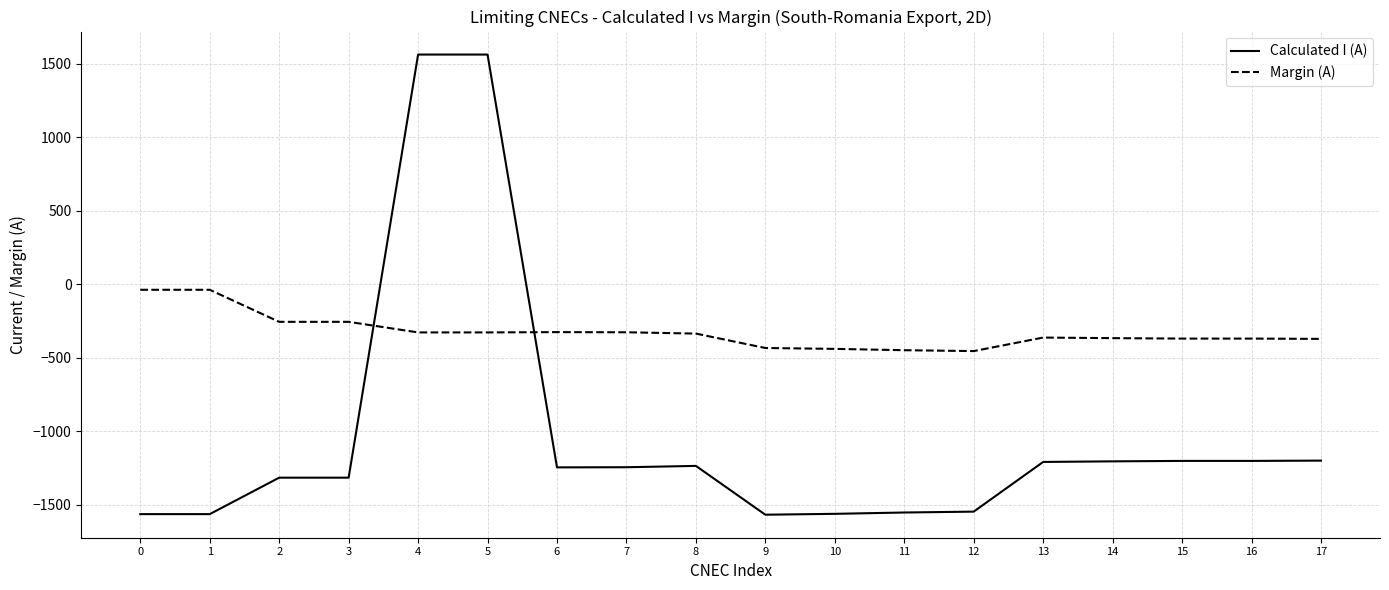

How many times do Margin (A) and Calculated I (A) cross each other?

2